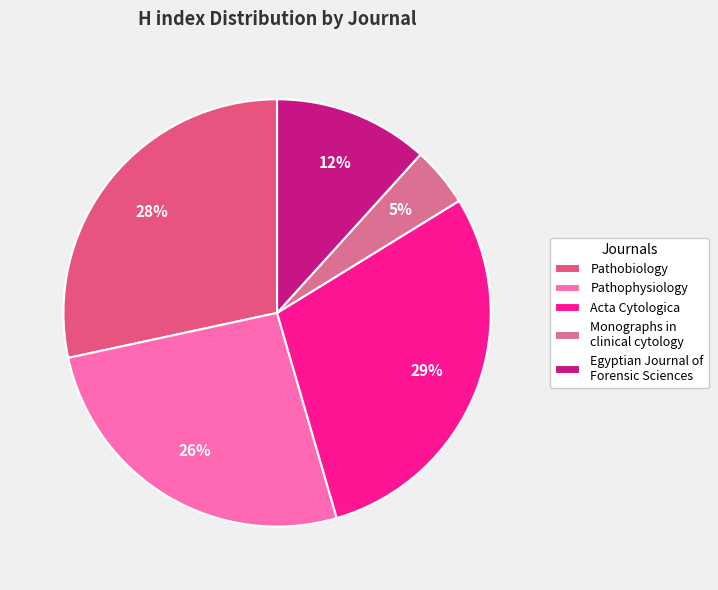

Rank the categories by value from highest to lowest.

Acta Cytologica, Pathobiology, Pathophysiology, Egyptian Journal of Forensic Sciences, Monographs in clinical cytology